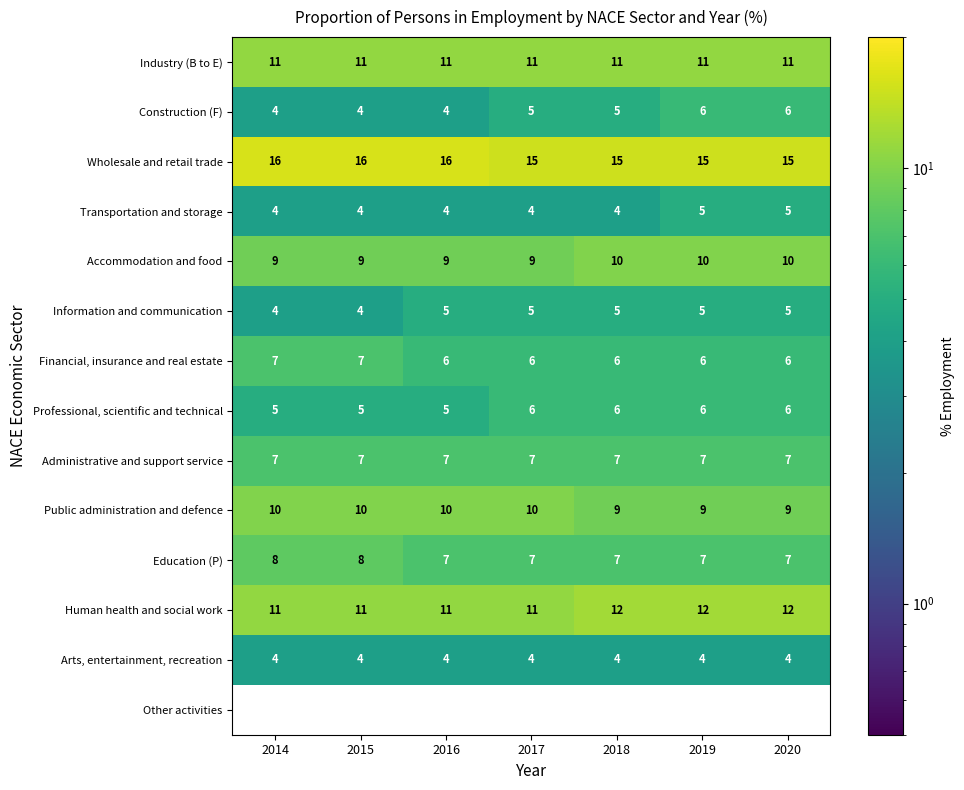

Read the Public administration and defence value at 2018.

9